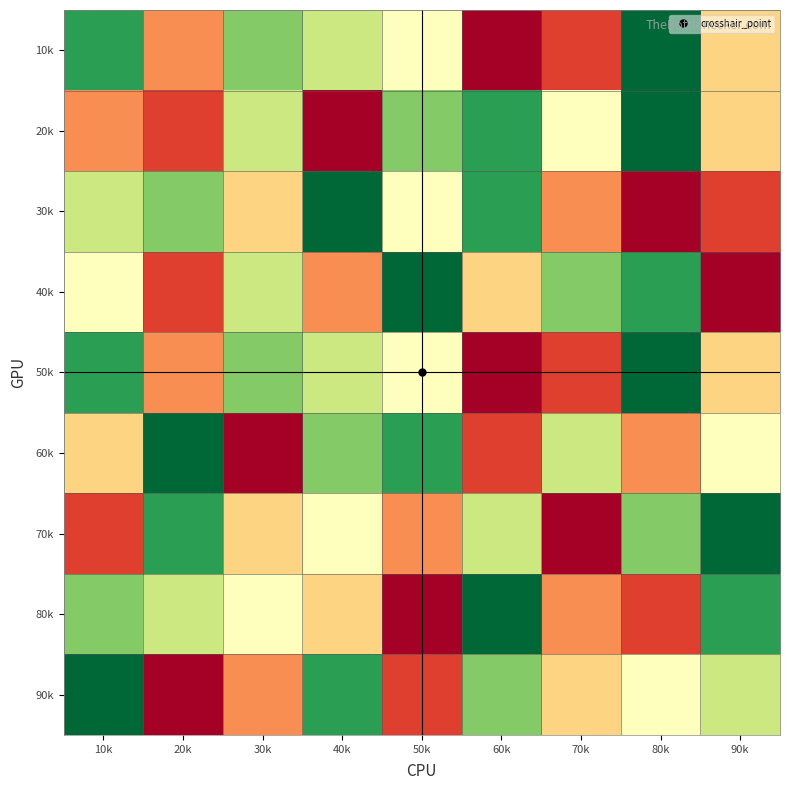

What is the spread (max minus min) of values at 50k?

8